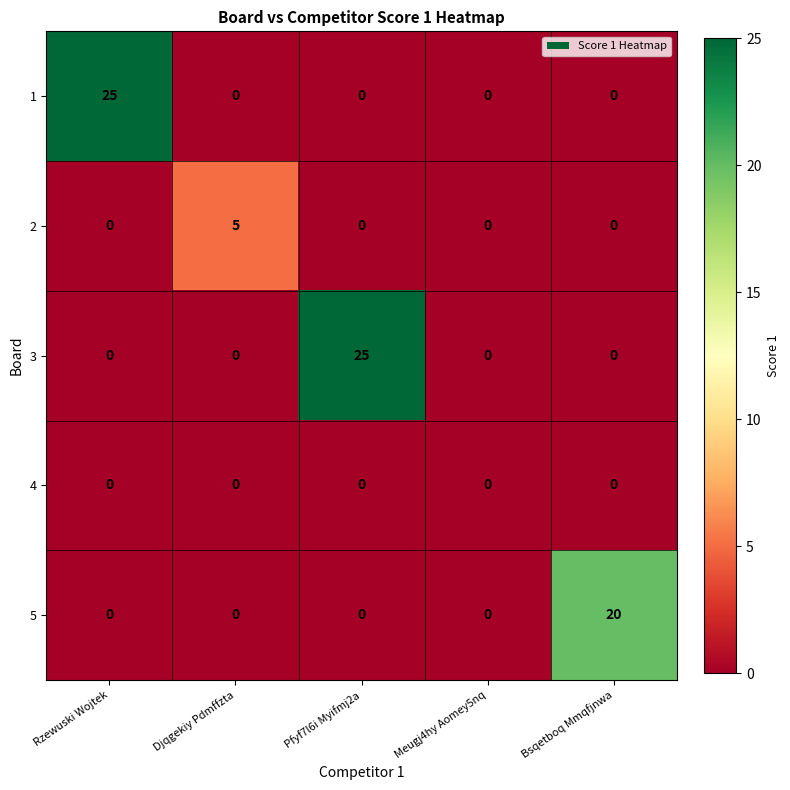

The 5 series shows 0 at Pfyf7l6i Myifmj2a. True or false?

True